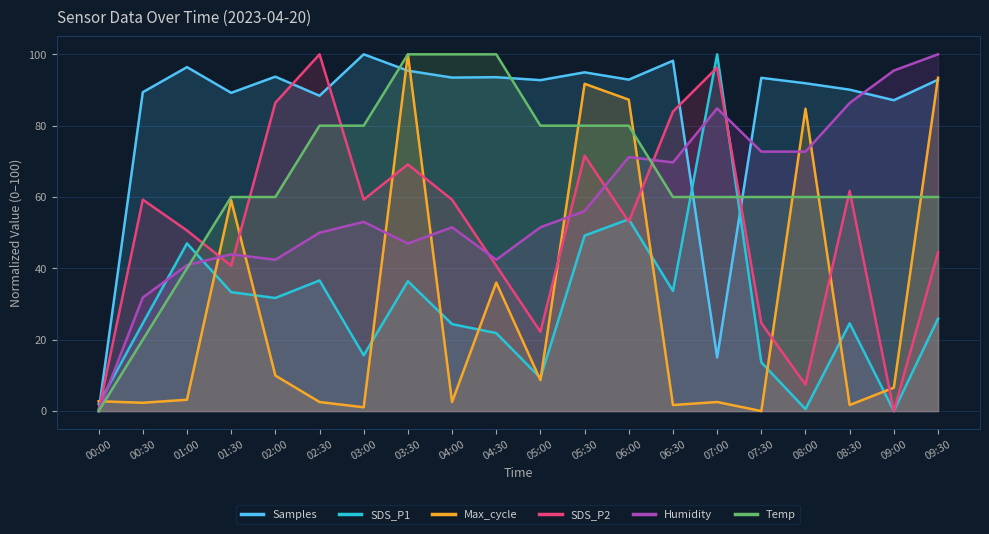

How many data points does each series have?

20